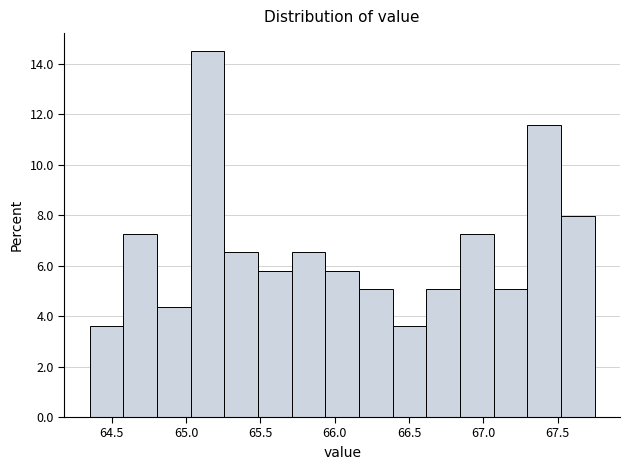

What is the height of the bar covering 65.95 to 66.15 on the x-axis? Neither the bar edges nor the heights are printed on the chart, so give them approximately, as read against the axes.

5.8